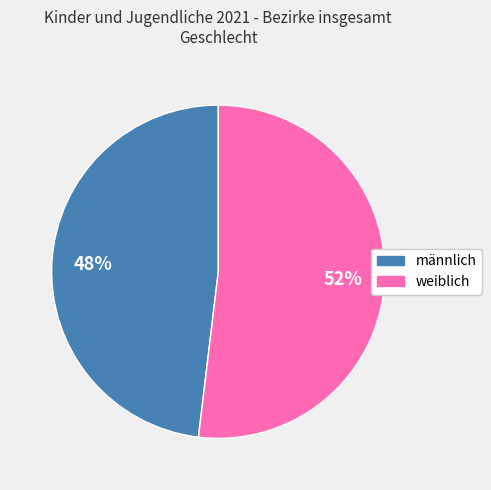

Do männlich and weiblich together represent more than half of the pie?

Yes